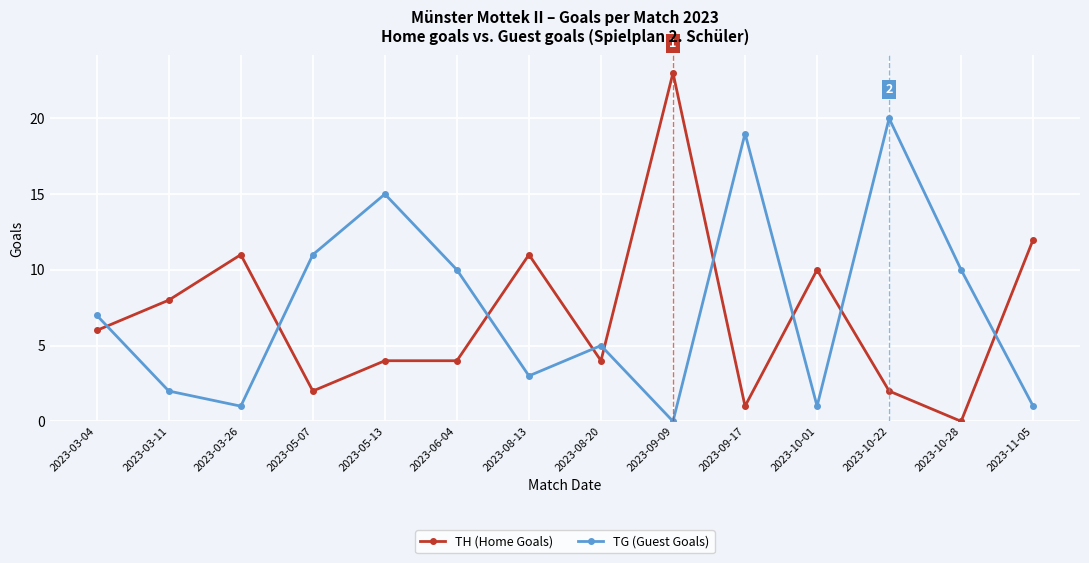

What is the difference between the highest and lowest values at 2023-08-20?

1